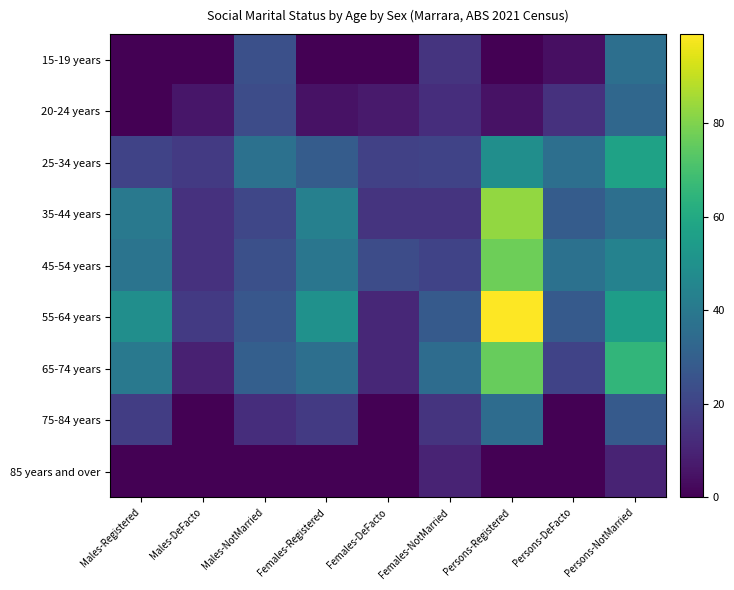

Rank the series by their maximum value, from lowest to highest.

85 years and over, 20-24 years, 75-84 years, 15-19 years, 25-34 years, 65-74 years, 45-54 years, 35-44 years, 55-64 years